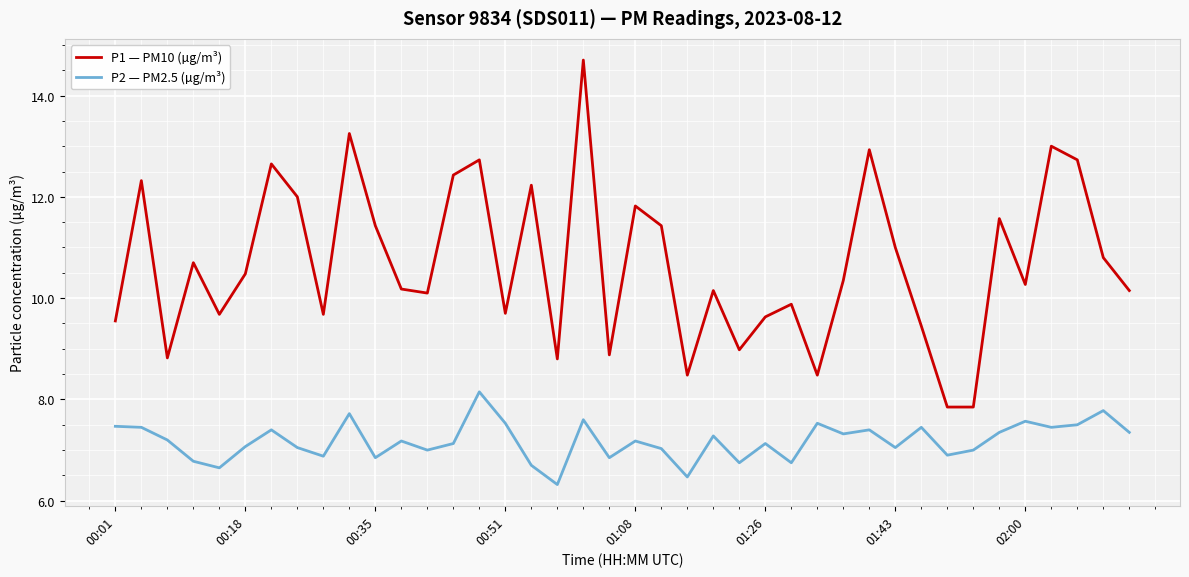

True or false: P1 — PM10 (µg/m³) and P2 — PM2.5 (µg/m³) cross at least once.

False